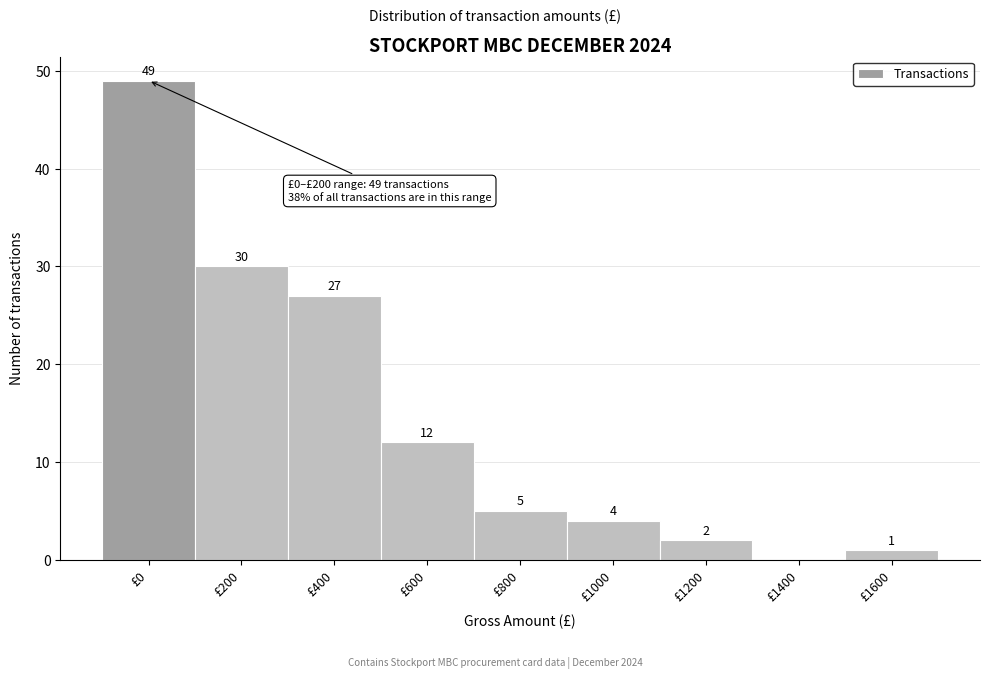

Reading left to right, transcribe all the data shown in this chart.

£0=49	£200=30	£400=27	£600=12	£800=5	£1000=4	£1200=2	£1400=0	£1600=1